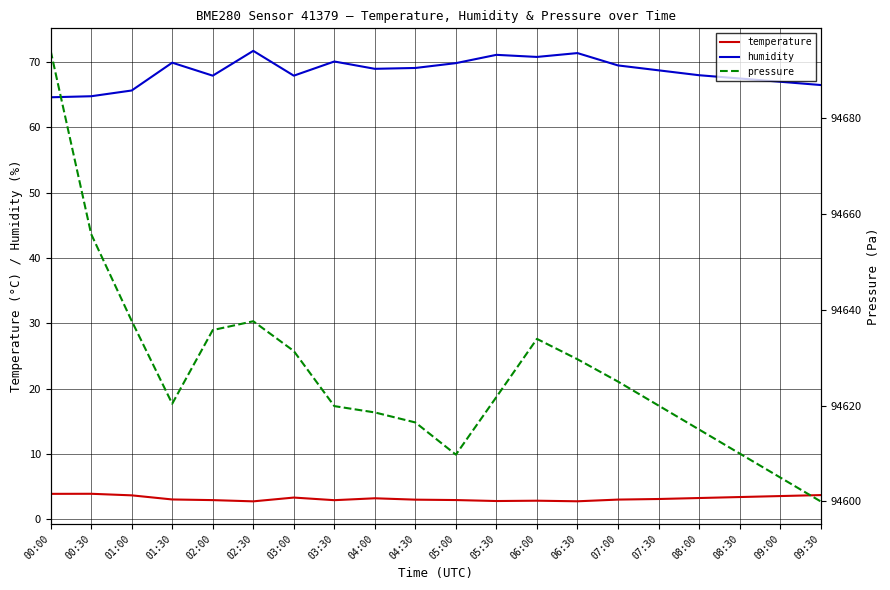

Which series has the largest total across all categories?

pressure